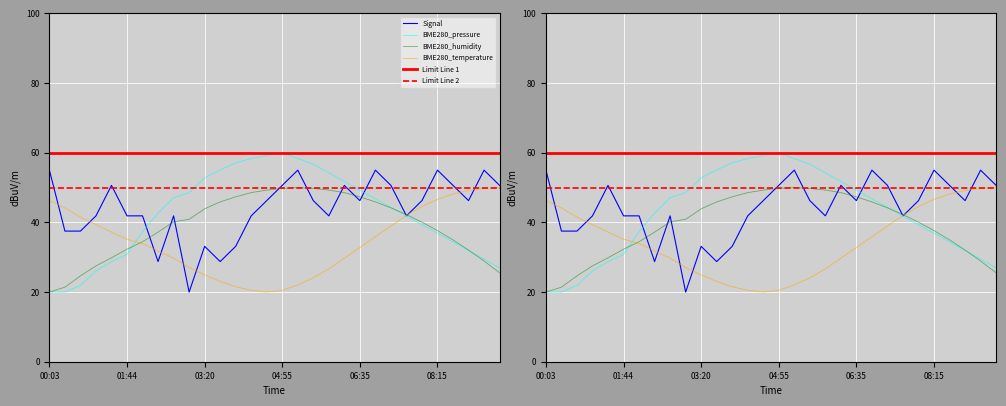

The BME280_humidity series shows 44.2 at 07:15. True or false?

True